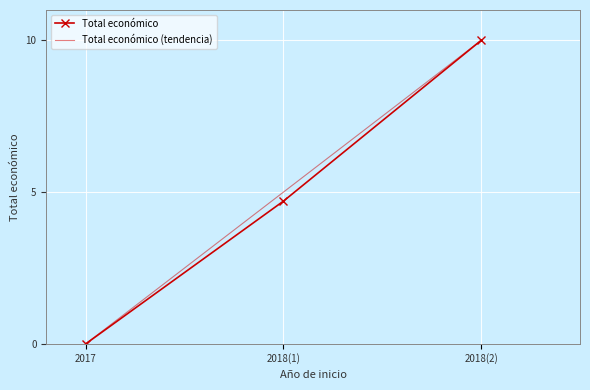

List the labels in order of Total económico value, largest first.

2018(2), 2018(1), 2017